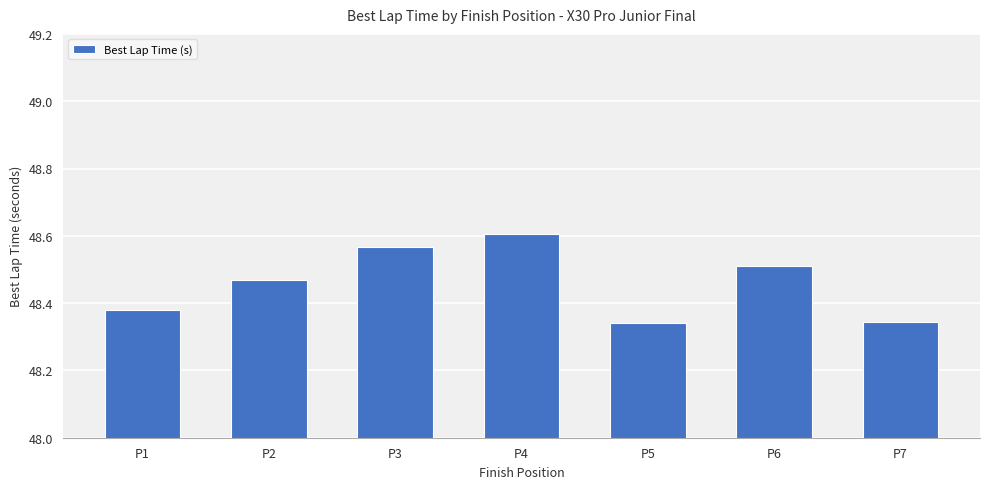

Which has a higher value, P6 or P7?

P6